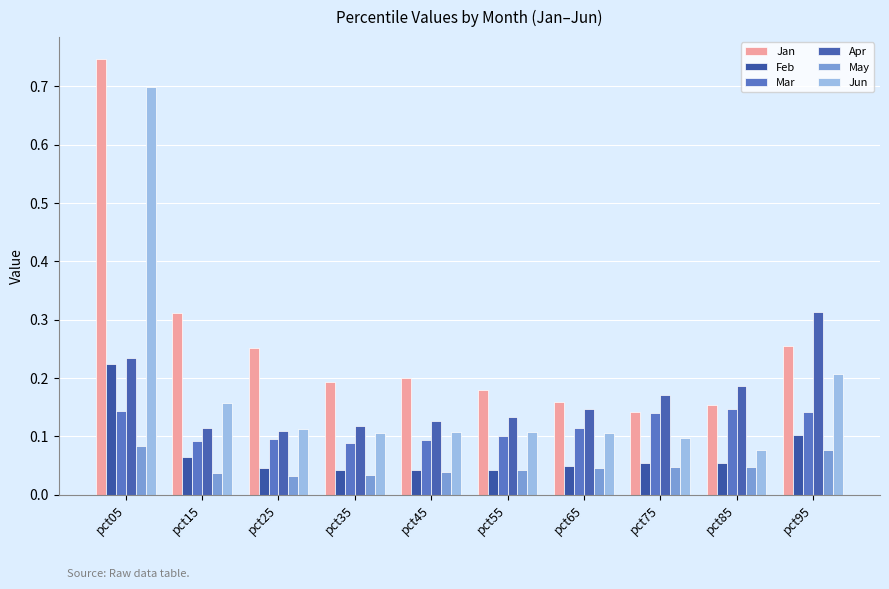

Which label corresponds to the largest value in the chart?

pct05